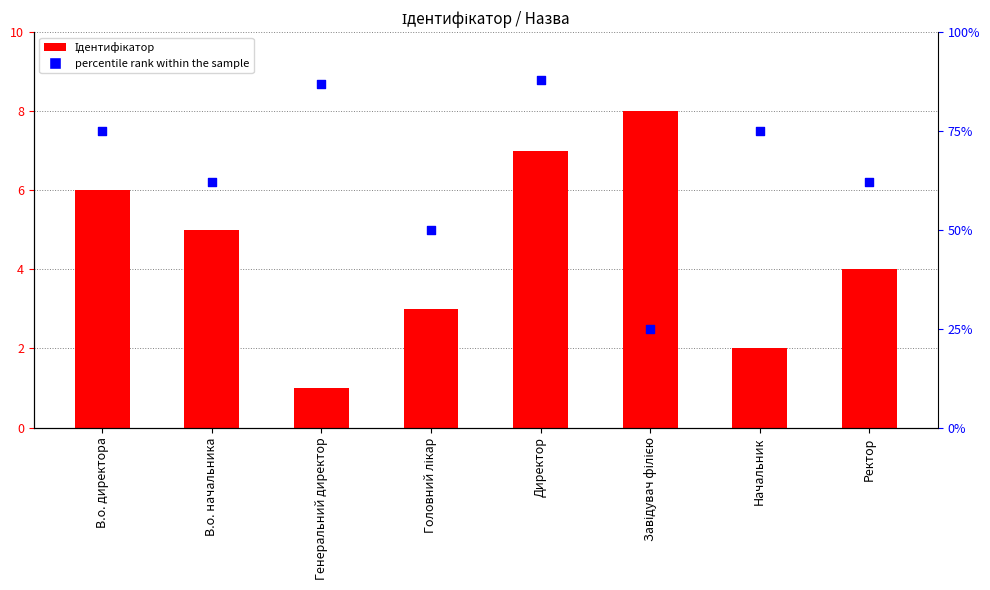

Is the value of Ідентифікатор at Головний лікар greater than the value of Ідентифікатор (percentile) at В.о. директора?

No